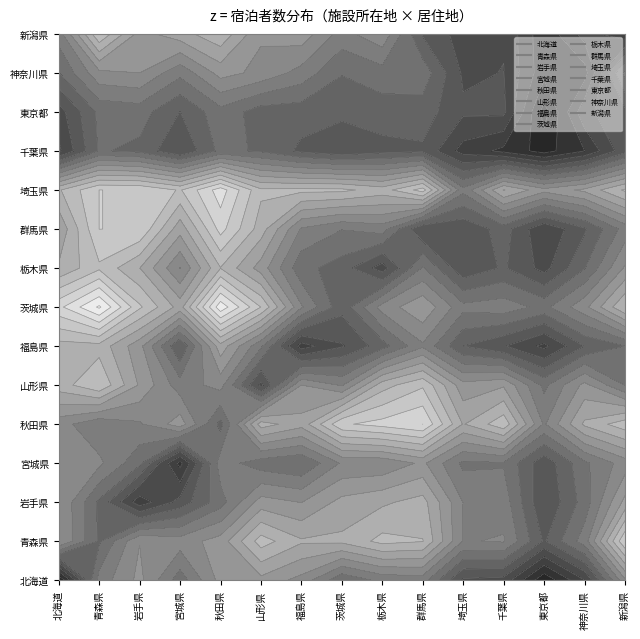

What is the spread (max minus min) of values at 新潟県?

22505